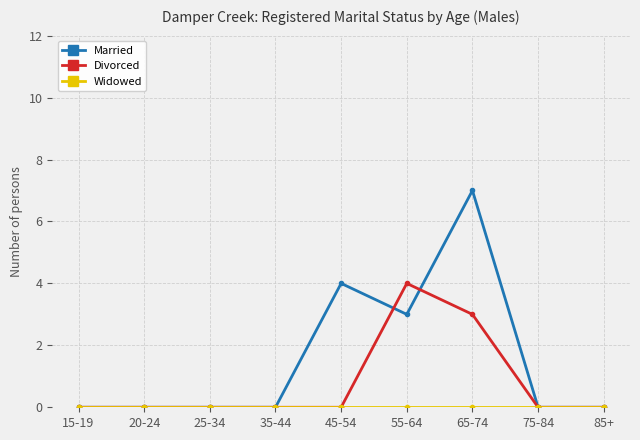

What is the greatest value displayed?

7